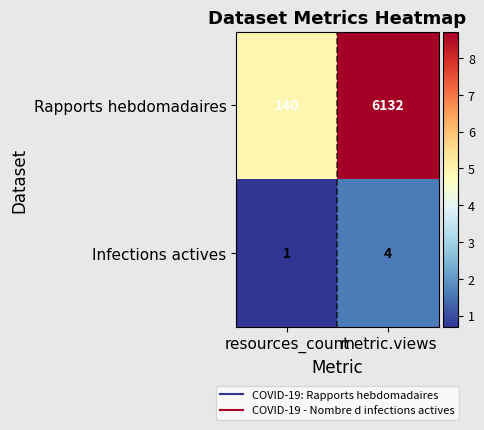

Reading left to right, list all the values displayed in this chart.

Rapports hebdomadaires: 140	6132
Infections actives: 1	4